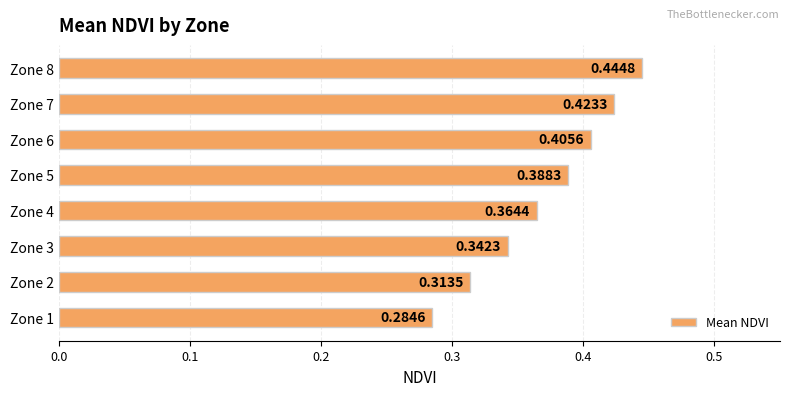

Rank the categories by value from lowest to highest.

Zone 1, Zone 2, Zone 3, Zone 4, Zone 5, Zone 6, Zone 7, Zone 8